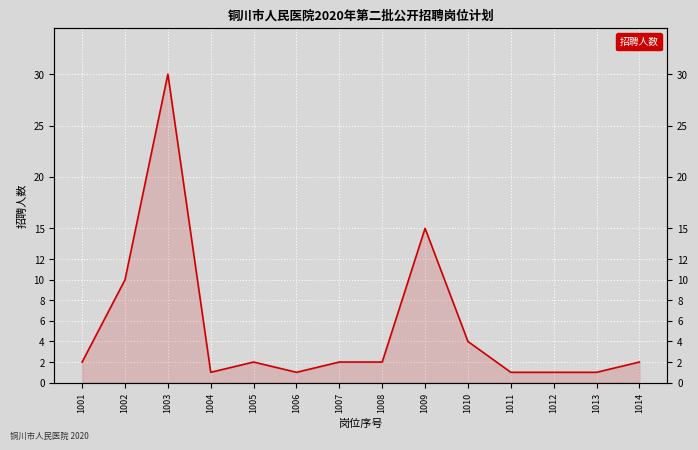

What is the change in value from 1002 to 1011?

-9